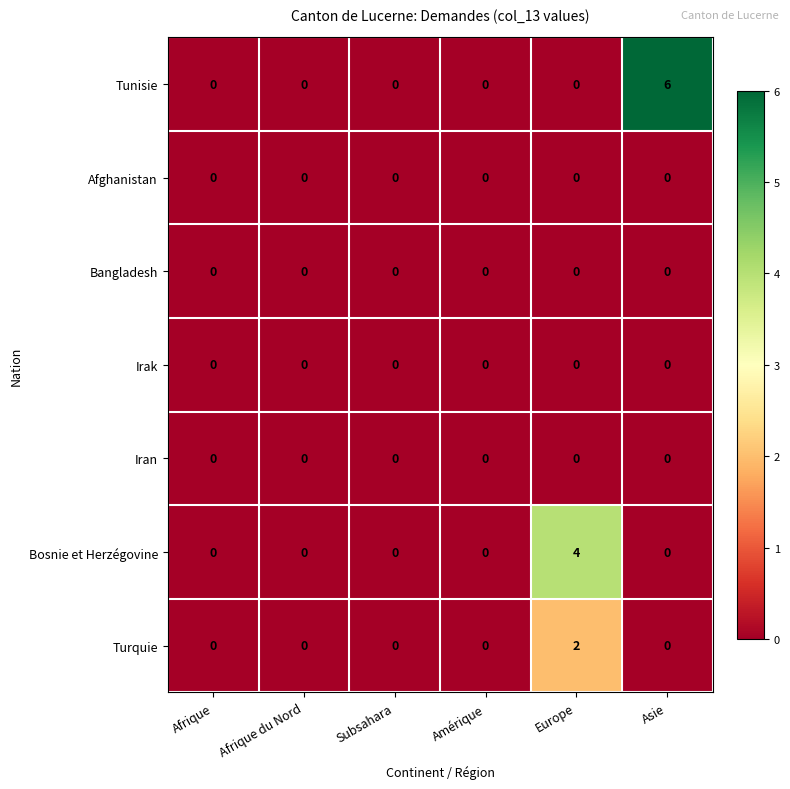

What is the difference between the highest and lowest values at Asie?

6